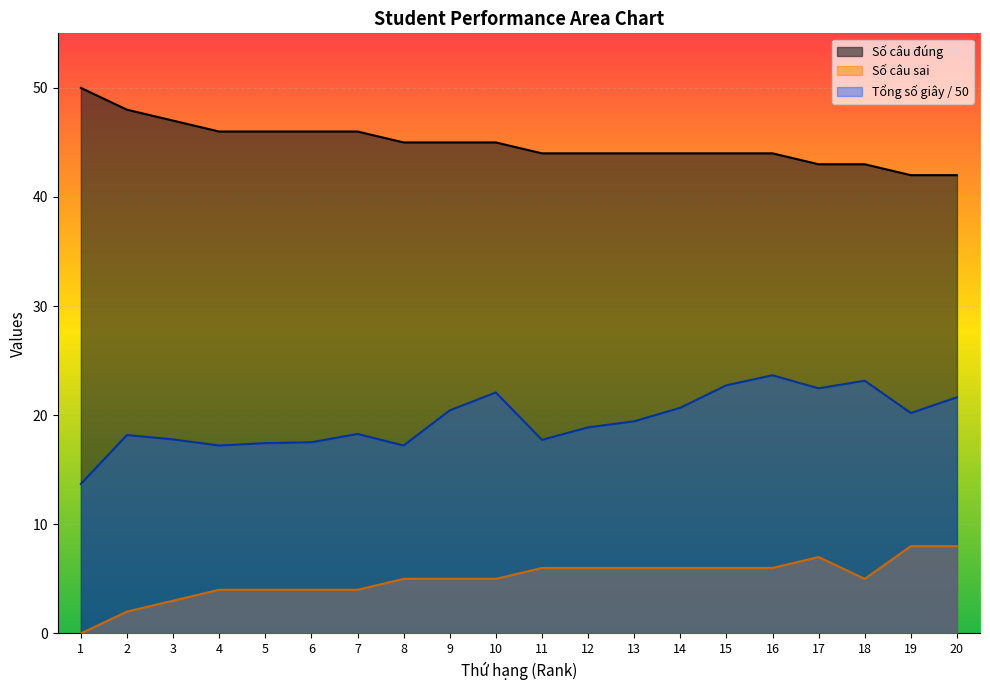

At which category is the sum across all series the highest?

16